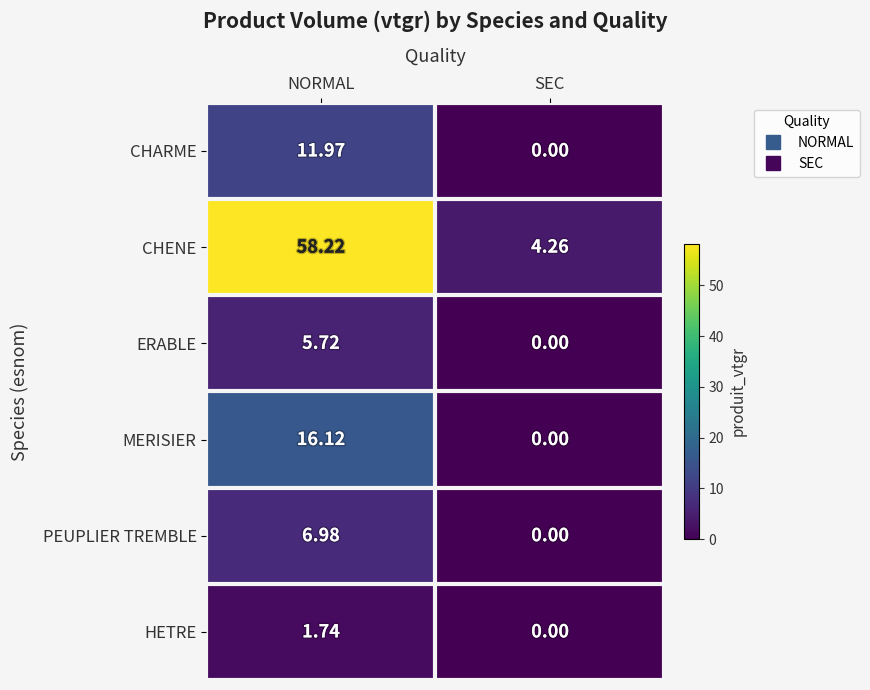

List the series in order of their peak value, highest first.

CHENE, MERISIER, CHARME, PEUPLIER TREMBLE, ERABLE, HETRE